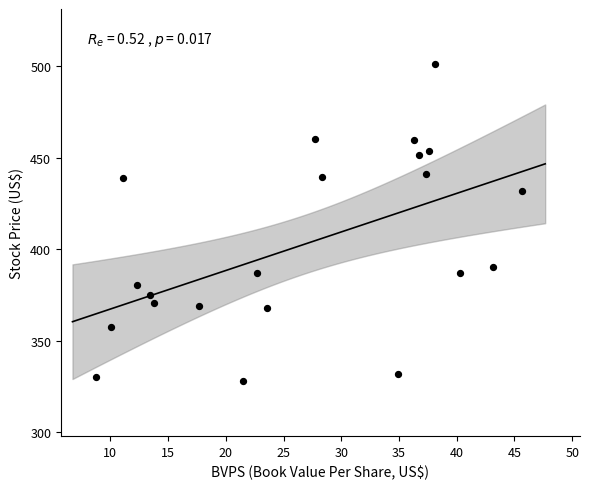

What is the range of X values (max minus min)?

36.9